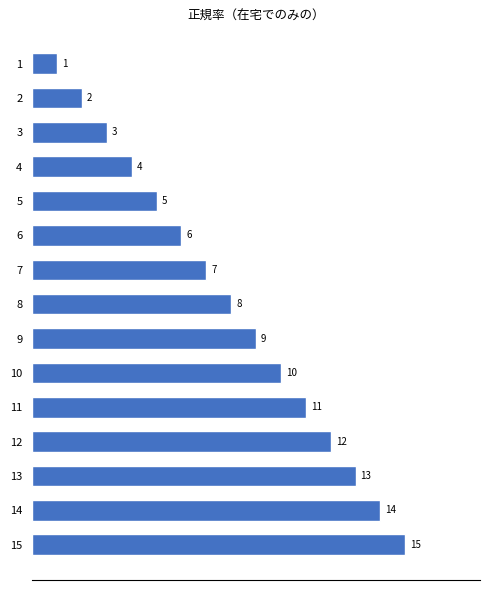

Does the chart contain any negative values?

No